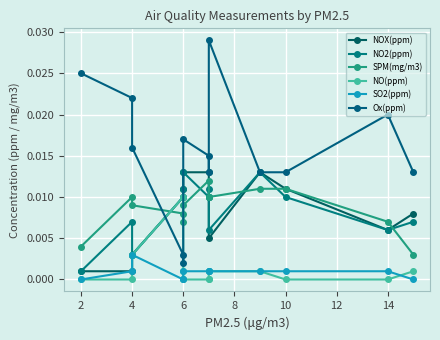

Is it true that NOX(ppm) equals 0.0 at 4?

True